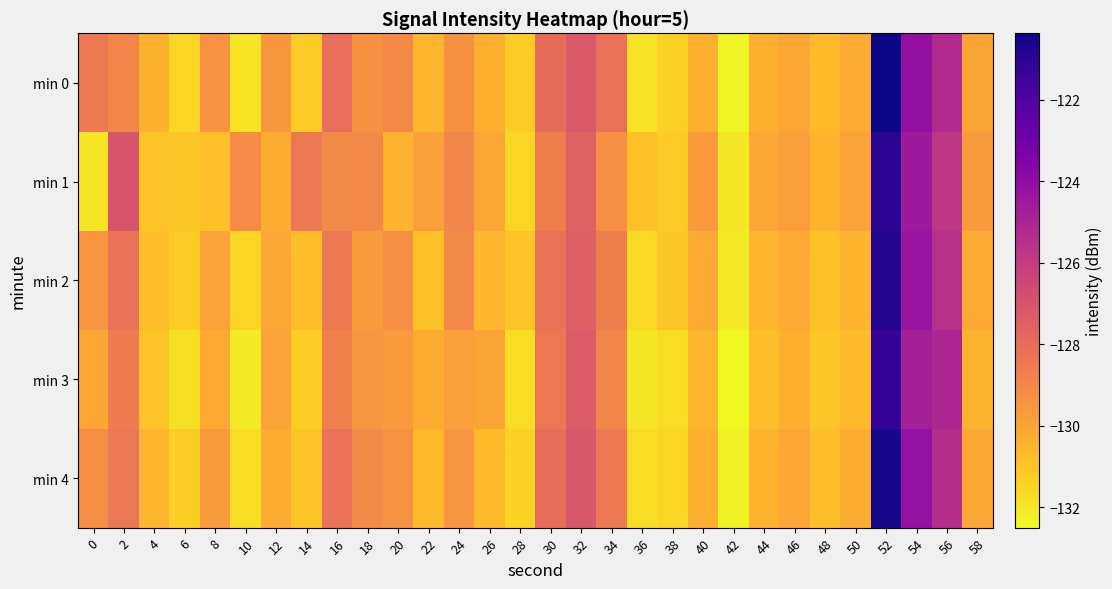

Reading right to left, what are all the values shown in this chart?

min 0: 58=-130.0	56=-125.3	54=-124.1	52=-120.4	50=-130.2	48=-130.7	46=-130.1	44=-130.4	42=-132.4	40=-130.4	38=-131.3	36=-131.9	34=-128.2	32=-127.2	30=-128.0	28=-131.3	26=-130.4	24=-129.3	22=-130.6	20=-129.1	18=-129.3	16=-128.1	14=-131.2	12=-129.6	10=-131.9	8=-129.4	6=-131.5	4=-130.4	2=-128.9	0=-128.5
min 1: 58=-129.7	56=-125.8	54=-124.5	52=-121.0	50=-129.9	48=-130.5	46=-129.8	44=-130.1	42=-132.0	40=-129.7	38=-131.2	36=-130.9	34=-129.3	32=-127.6	30=-128.7	28=-131.5	26=-130.1	24=-128.9	22=-129.8	20=-130.5	18=-129.1	16=-129.1	14=-128.4	12=-130.3	10=-129.2	8=-130.9	6=-131.1	4=-131.0	2=-127.0	0=-132.0
min 2: 58=-130.2	56=-125.5	54=-124.3	52=-120.8	50=-130.5	48=-130.9	46=-130.2	44=-130.6	42=-132.1	40=-130.2	38=-131.1	36=-131.6	34=-128.7	32=-127.5	30=-128.2	28=-131.0	26=-130.6	24=-129.1	22=-130.9	20=-129.3	18=-129.7	16=-128.5	14=-130.8	12=-130.1	10=-131.5	8=-129.9	6=-131.2	4=-130.8	2=-128.2	0=-129.5
min 3: 58=-130.5	56=-125.1	54=-124.8	52=-121.2	50=-130.7	48=-131.1	46=-130.4	44=-130.8	42=-132.5	40=-130.6	38=-131.7	36=-132.0	34=-128.9	32=-127.3	30=-128.4	28=-131.7	26=-130.0	24=-129.8	22=-130.3	20=-129.7	18=-129.5	16=-128.8	14=-131.3	12=-129.9	10=-132.1	8=-130.2	6=-131.8	4=-131.0	2=-128.6	0=-130.1
min 4: 58=-130.1	56=-125.4	54=-124.2	52=-120.6	50=-130.3	48=-130.8	46=-130.1	44=-130.5	42=-132.3	40=-130.4	38=-131.5	36=-131.7	34=-128.5	32=-127.1	30=-128.0	28=-131.4	26=-130.7	24=-129.5	22=-130.7	20=-129.4	18=-129.1	16=-128.2	14=-131.0	12=-130.3	10=-131.7	8=-129.7	6=-131.3	4=-130.6	2=-128.4	0=-129.3